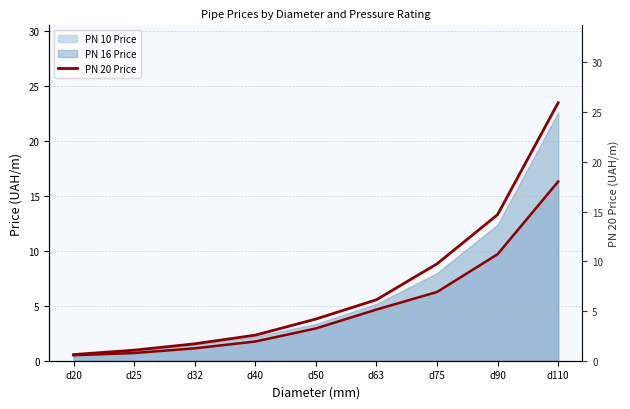

Where is the data nearest to the value 13?

d90